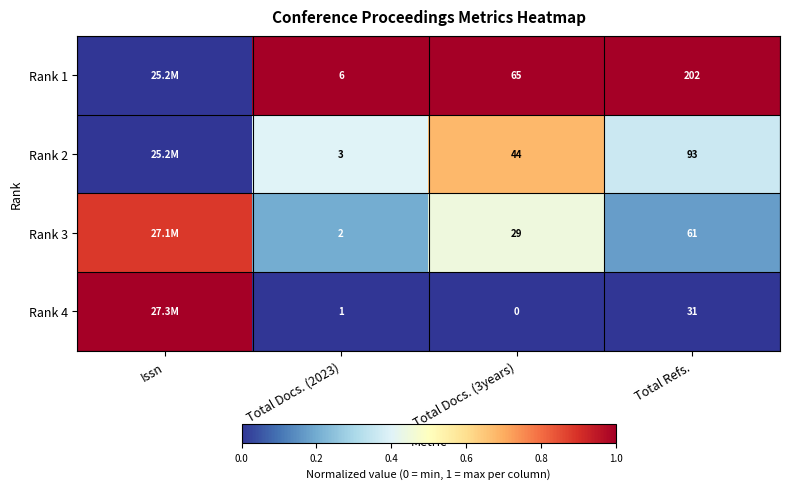

Is the value of Rank 3 at Total Docs. (2023) greater than the value of Rank 2 at Total Docs. (2023)?

No